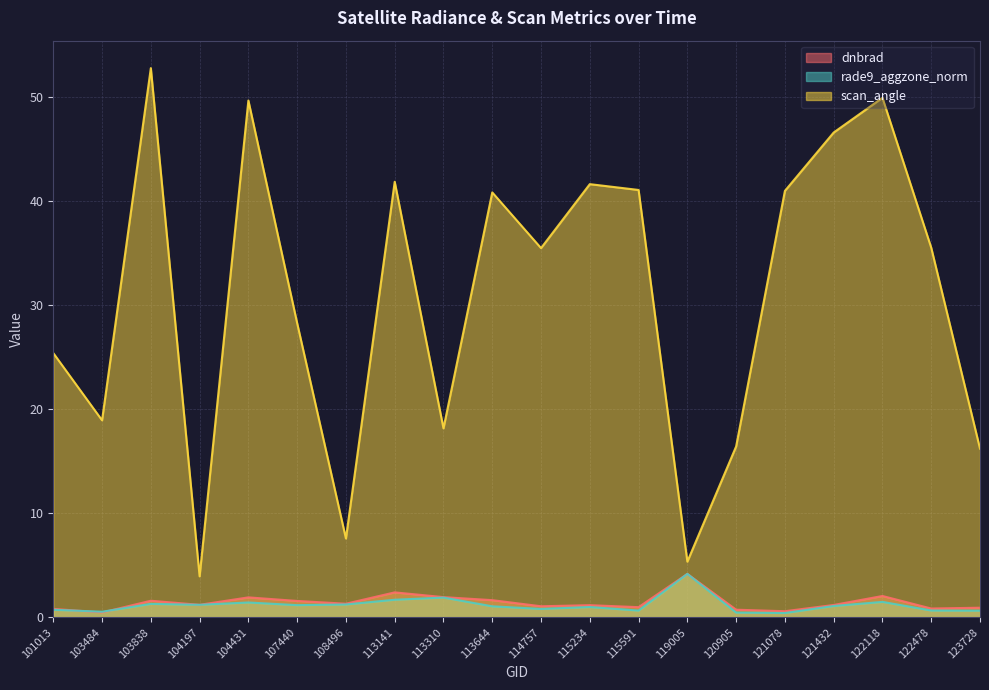

Does the chart display data point markers on the line(s)?

No